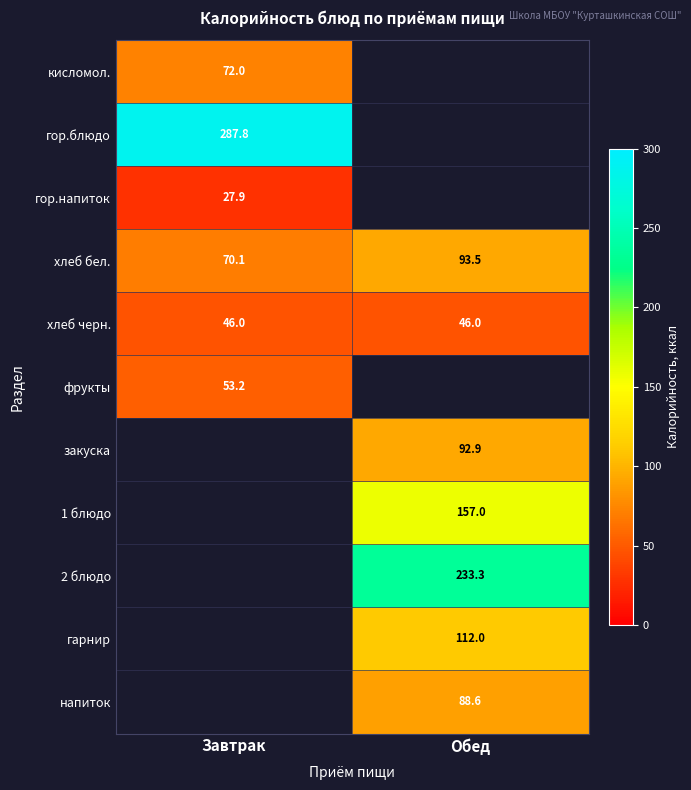

What is the sum of all хлеб черн. values?

92.0